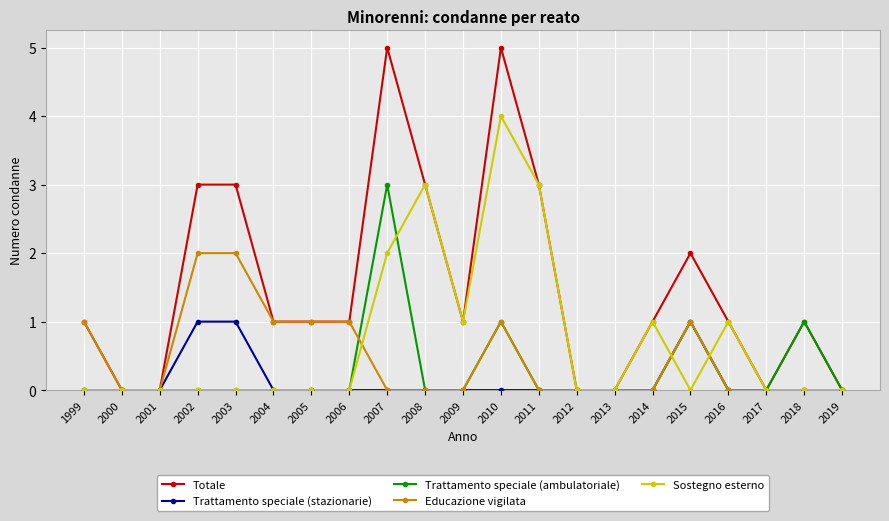

Which series changed the most between 2013 and 2015?

Totale